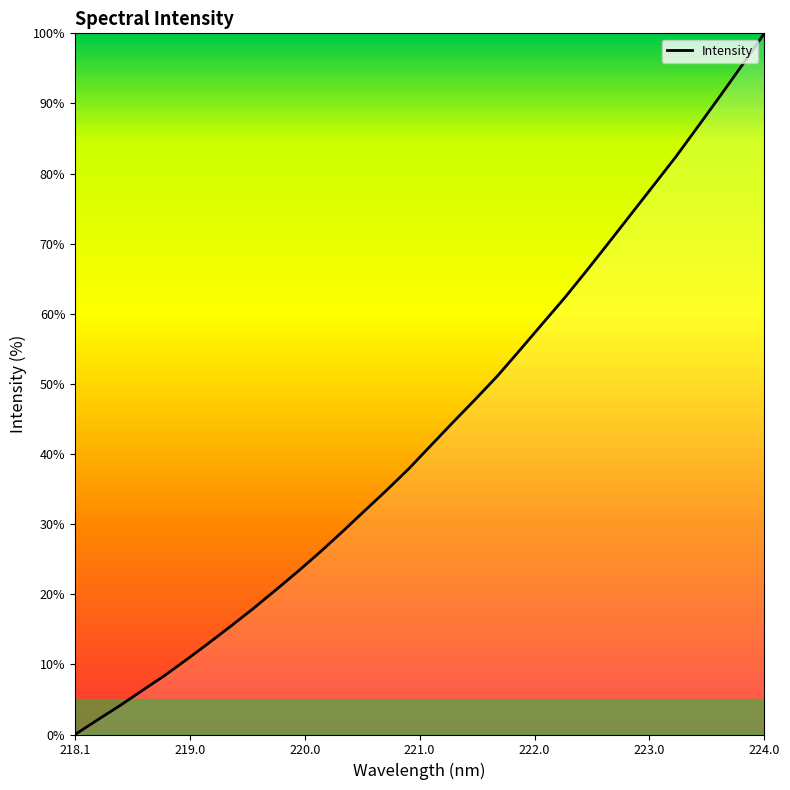

What is the greatest value displayed?

100.0